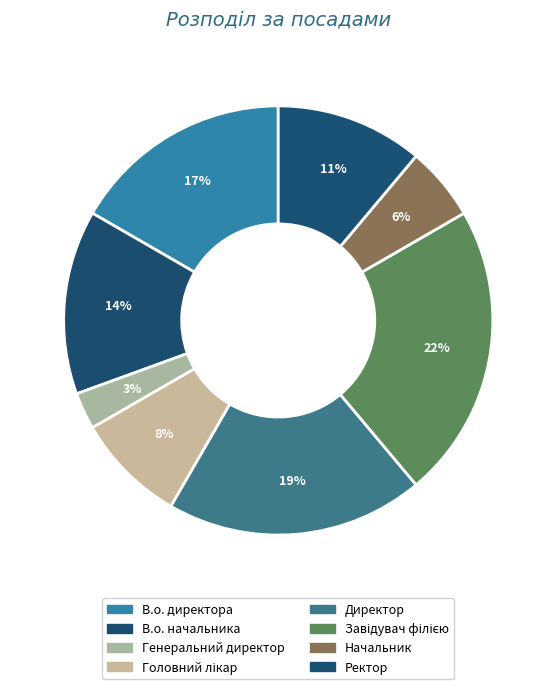

Is the sum of Генеральний директор and Завідувач філією greater than half?

No